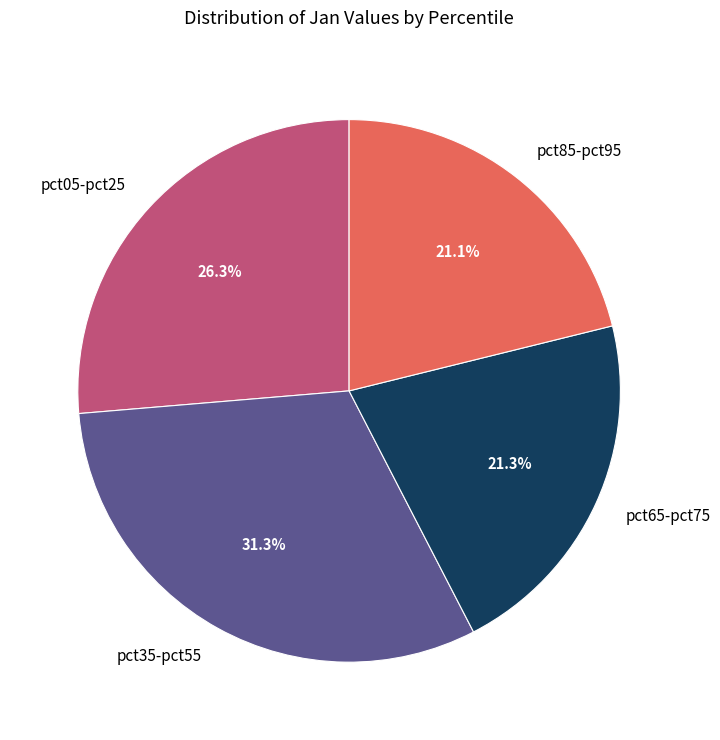

Is there any slice that represents more than half of the pie?

No